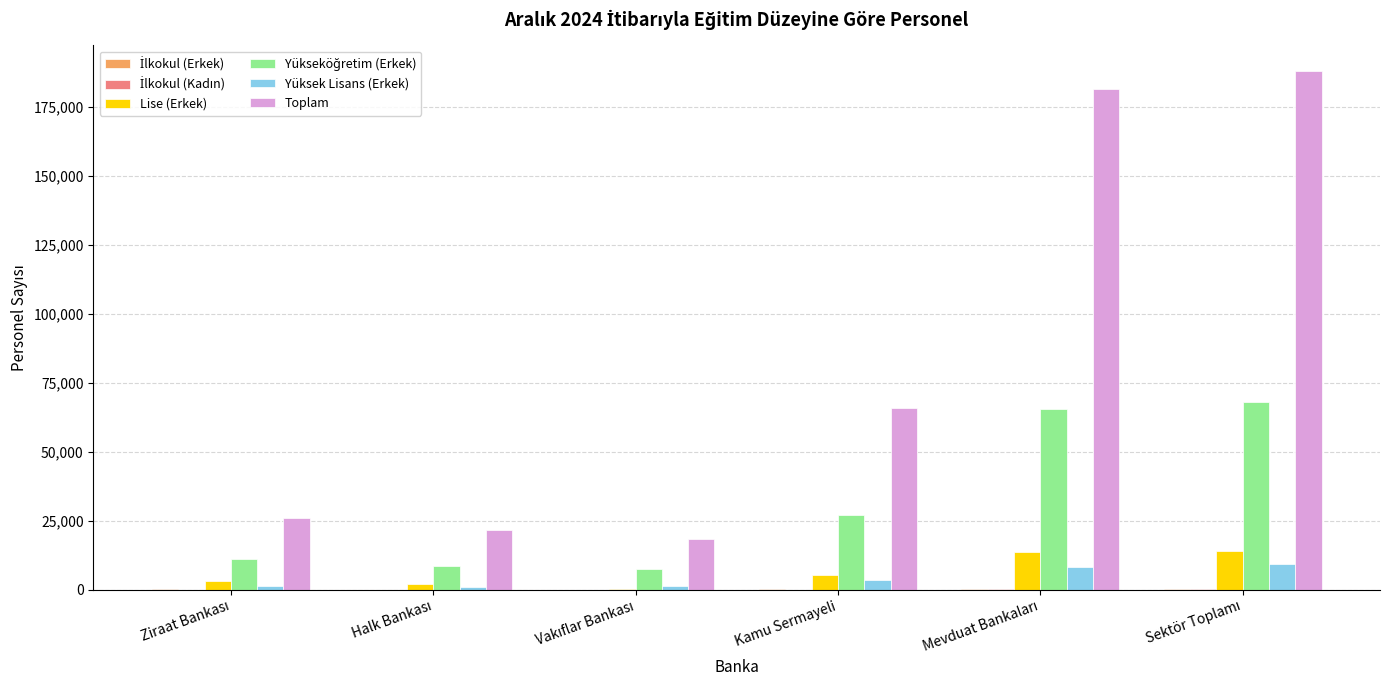

What is the average value of the Toplam series?

83465